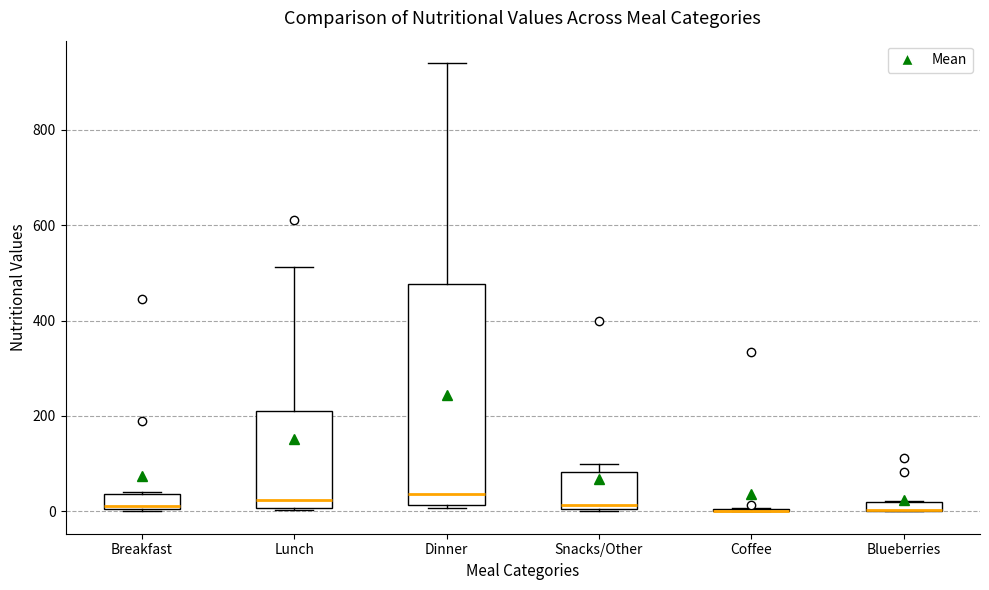

Which box is the tallest, from its lower edge to its upper edge?

Dinner